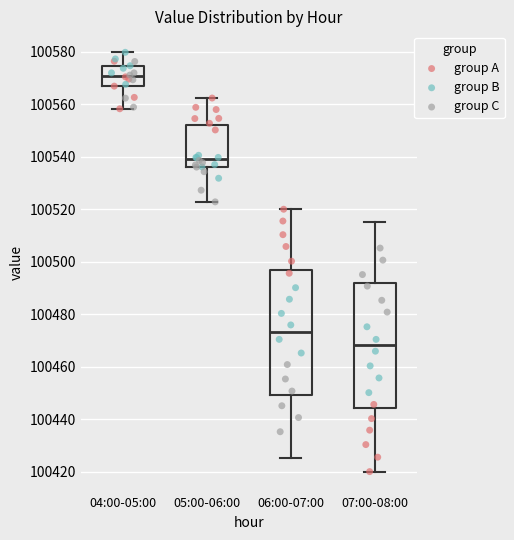

Which box has the highest median line?

04:00-05:00